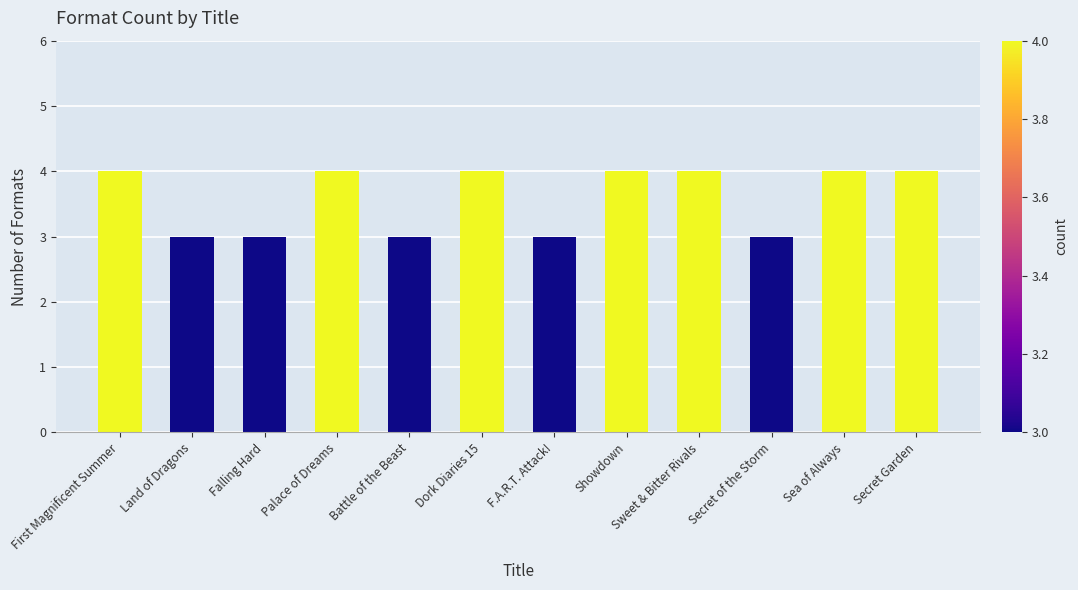

What is the ratio of the value at Secret of the Storm to the value at Falling Hard?

1.0